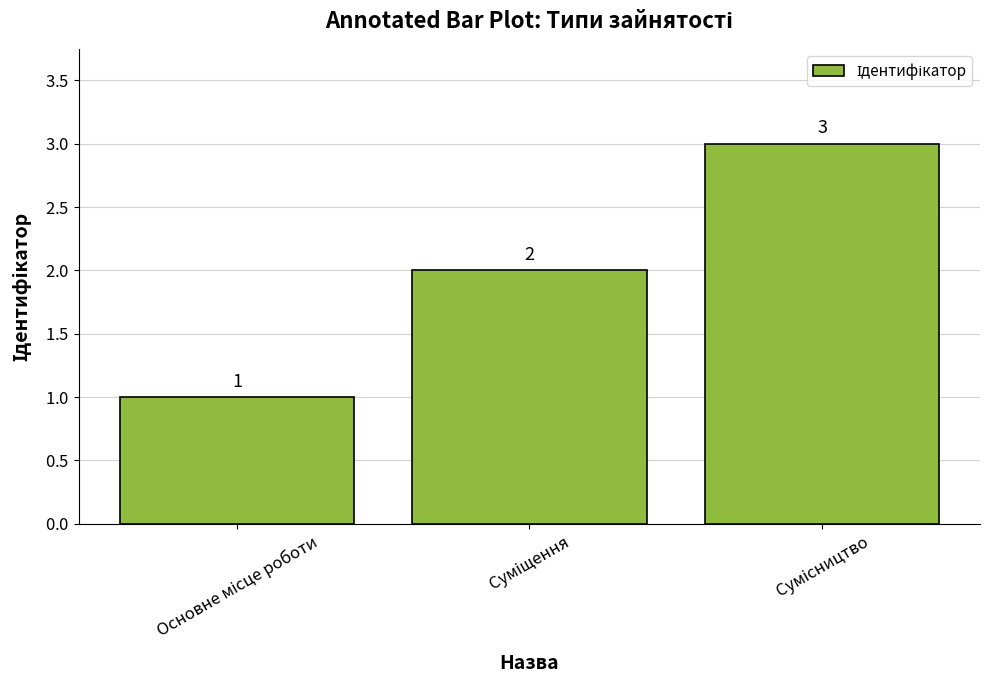

Reading left to right, extract all data points from this chart.

1	2	3